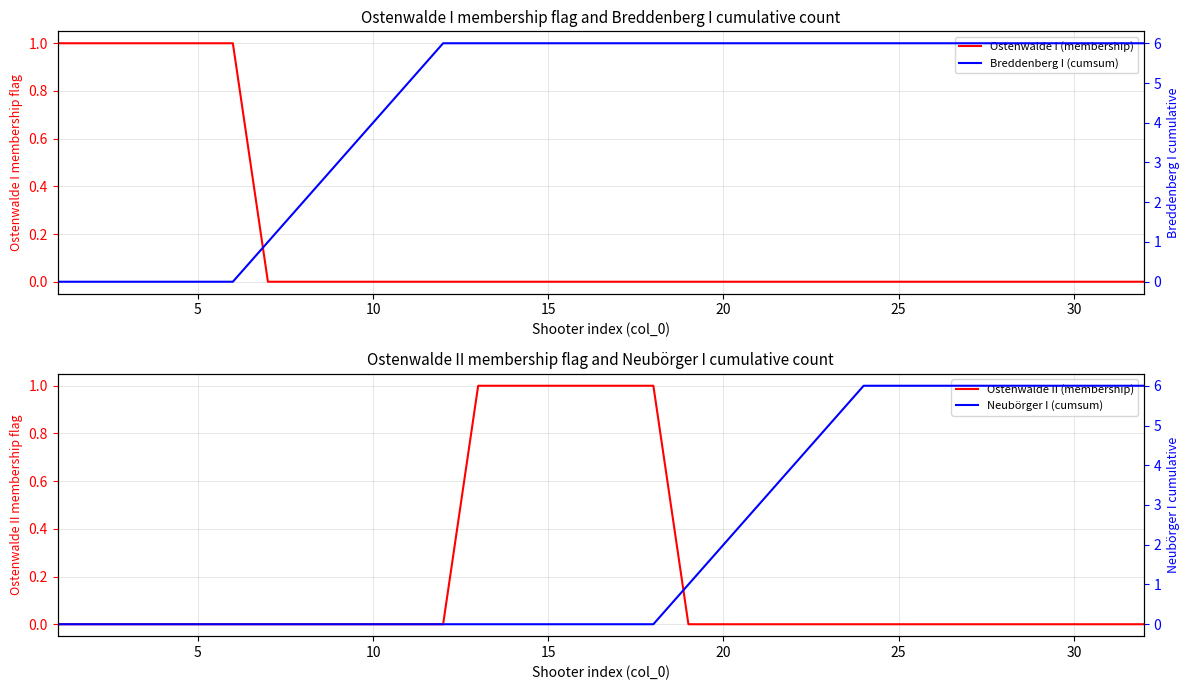

How many values in the Ostenwalde II (membership) series exceed 0?

6